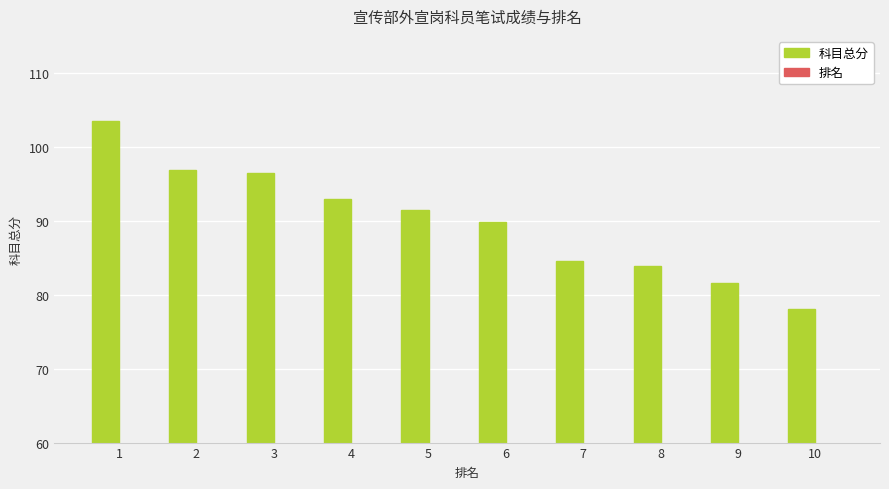

What are all the series names shown in the legend?

科目总分, 排名